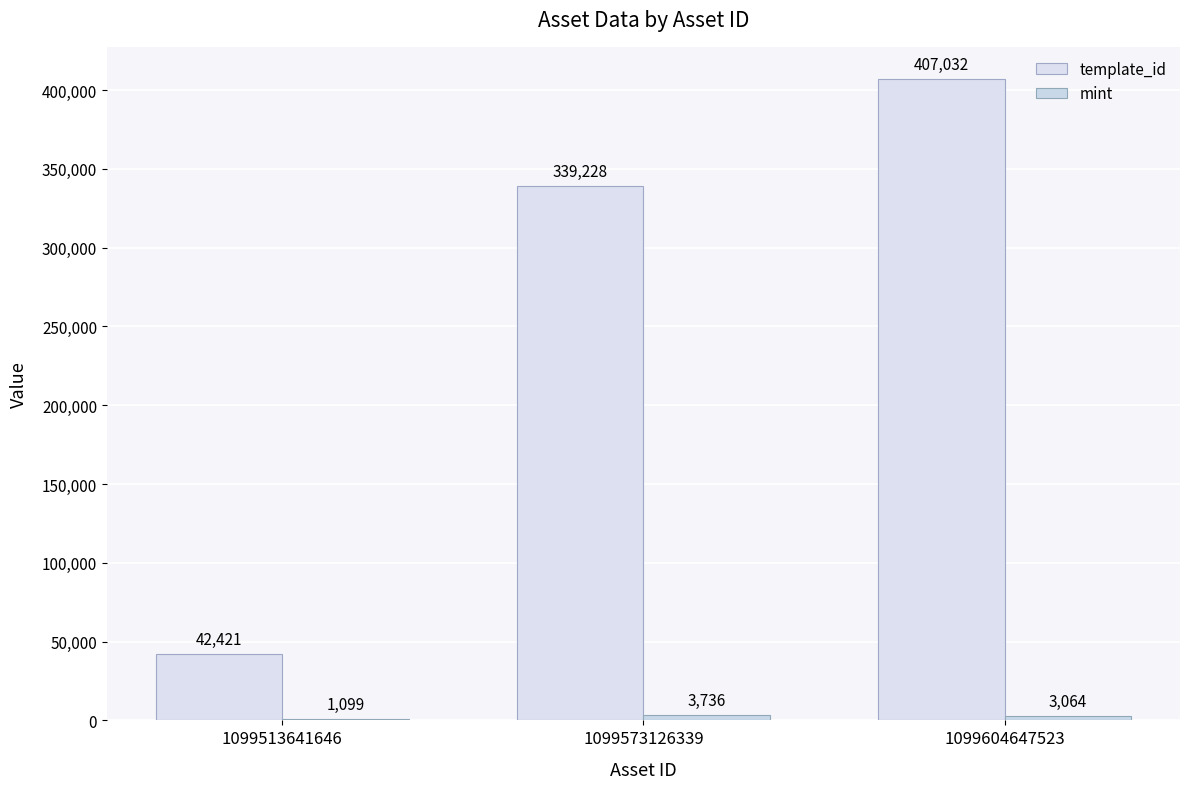

At which label is template_id closest to 224726?

1099573126339